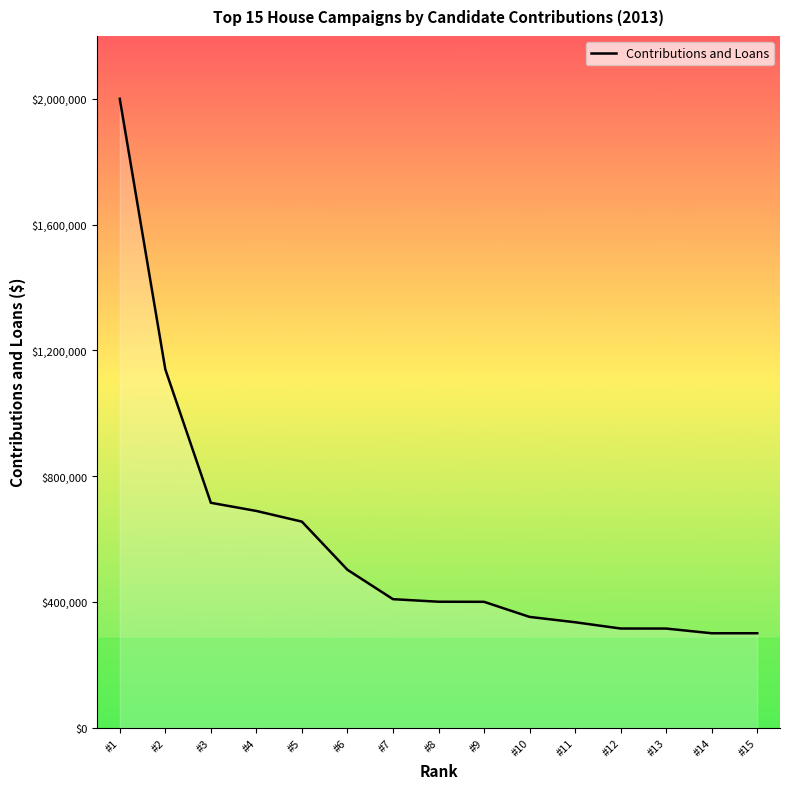

What is the greatest value displayed?

2000000.0